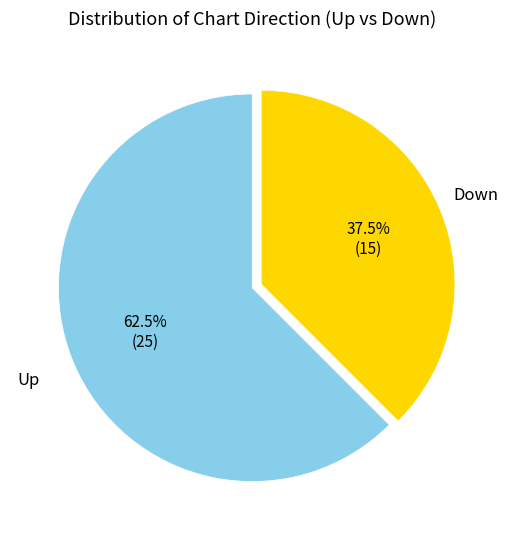

What is the largest slice in the pie chart?

up